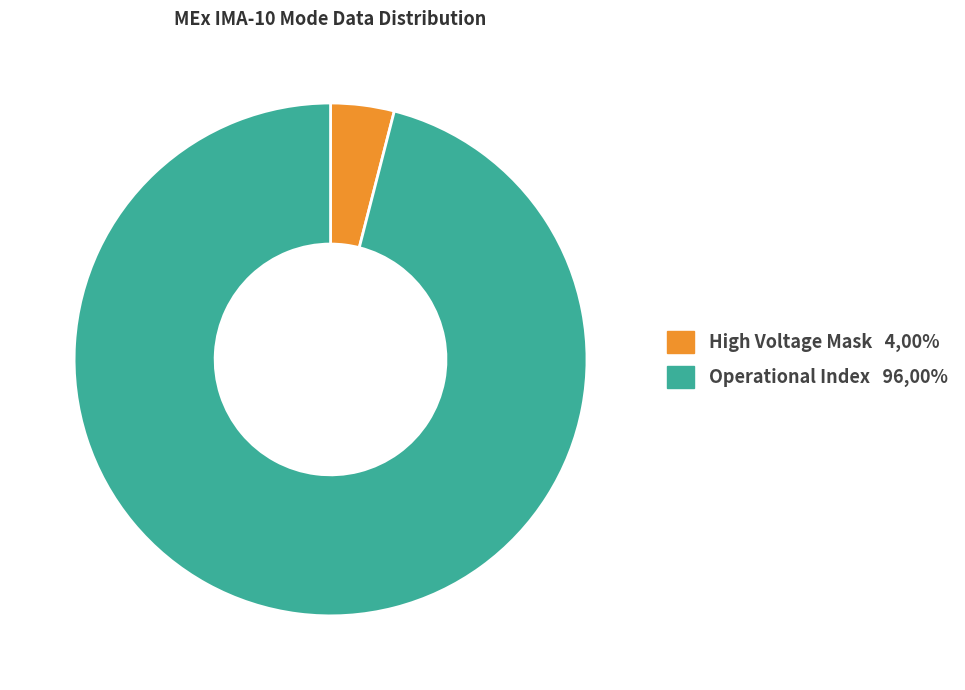

Which category has the smallest portion of the pie?

High Voltage Mask 4,00%